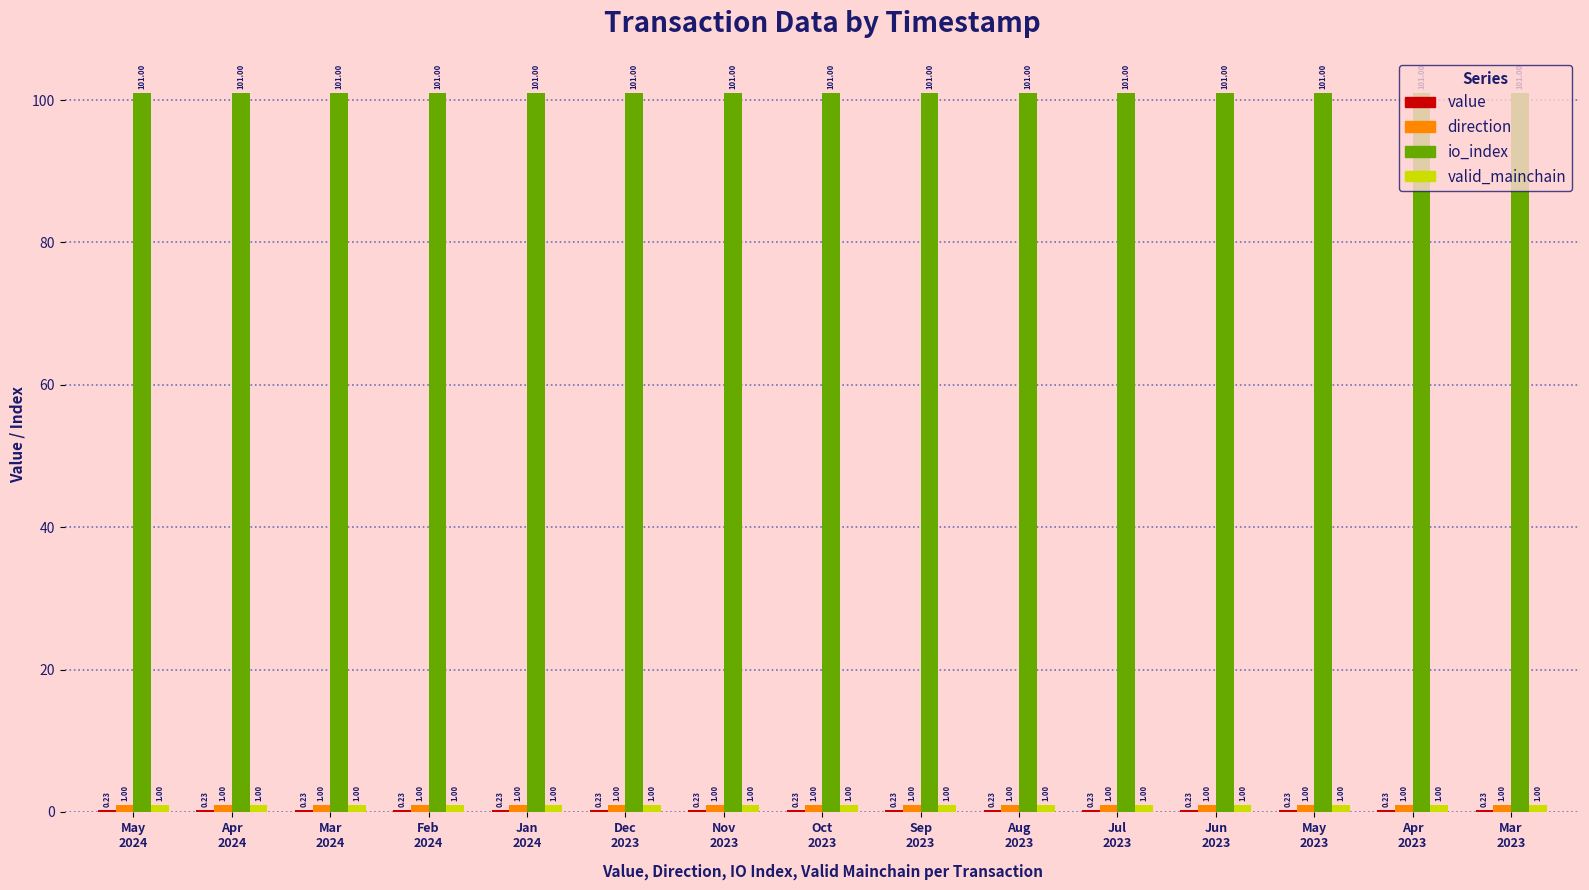

Does the chart contain stacked bars?

No